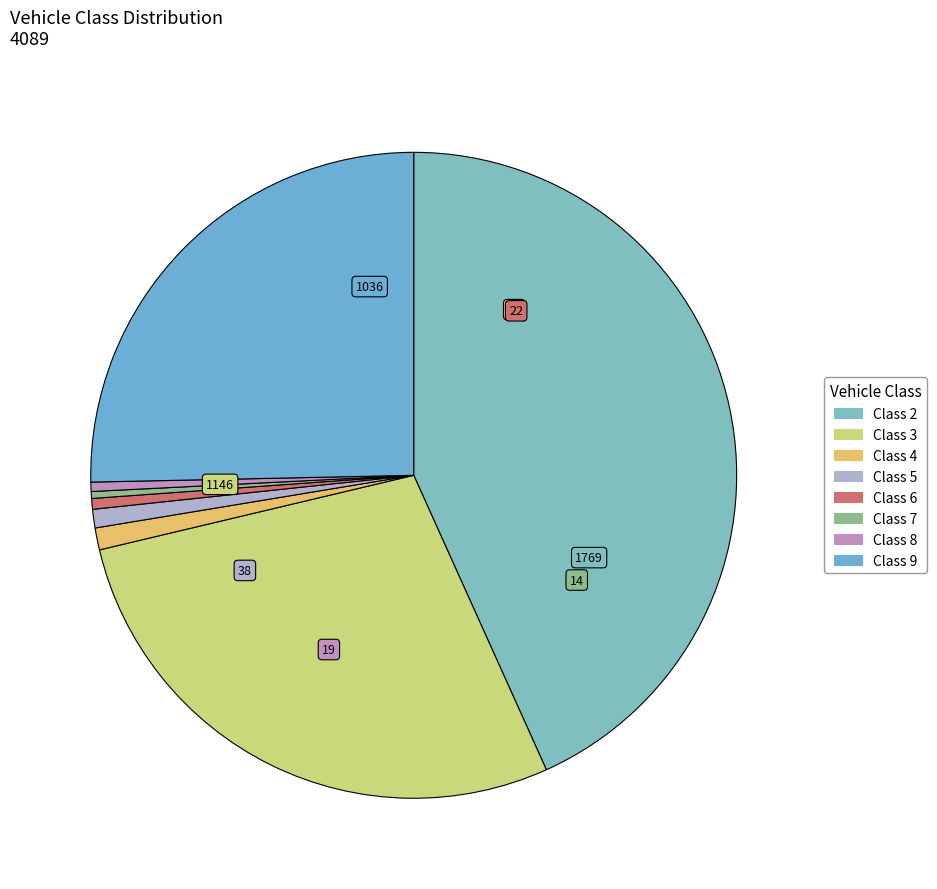

Does Class 9 account for over 50% of the chart?

No